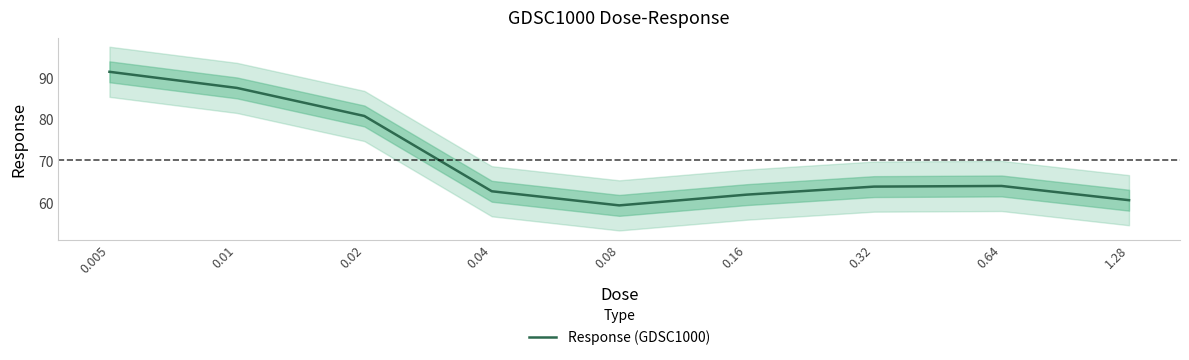

List the labels in order of value, largest first.

0.005, 0.01, 0.02, 0.64, 0.32, 0.04, 0.16, 1.28, 0.08